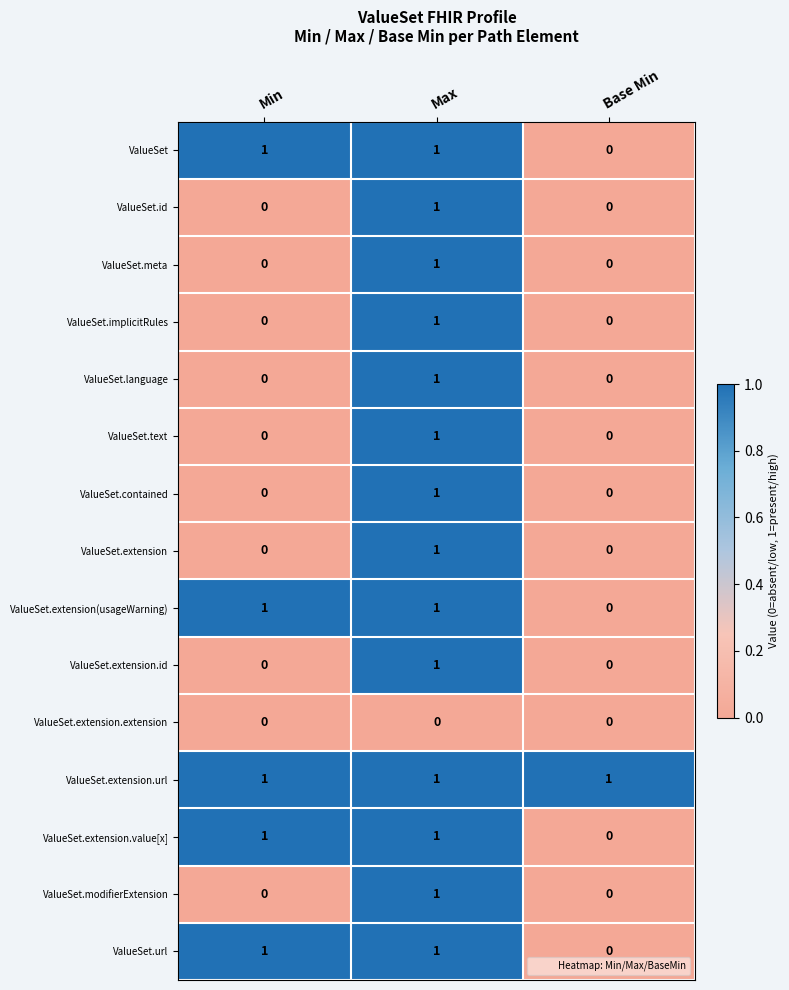

What is the spread (max minus min) of values at Base Min?

1